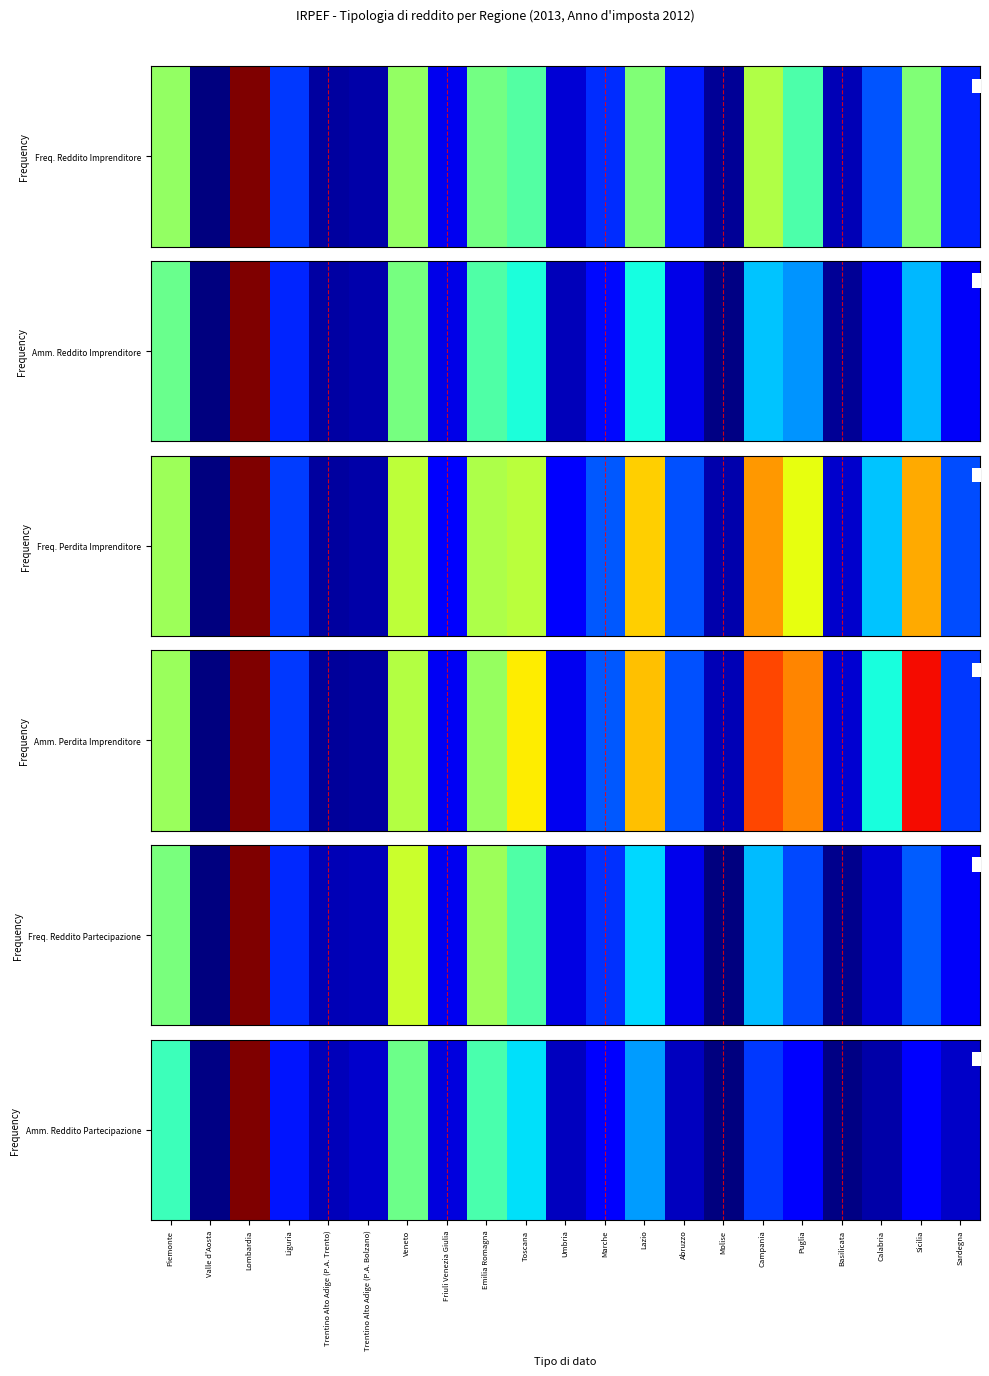

What is the sum of the values at Umbria and Veneto?

0.5